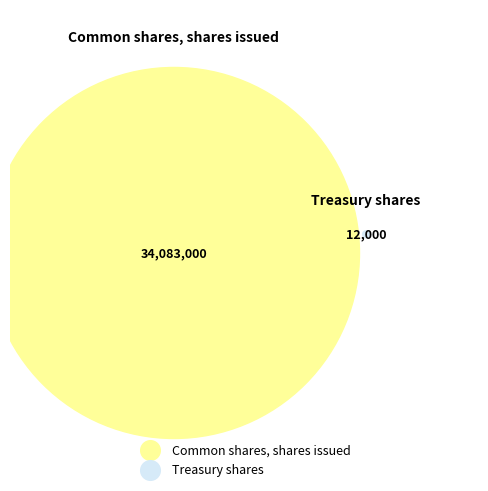

Between Common shares, shares issued and Treasury shares, which is larger?

Common shares, shares issued